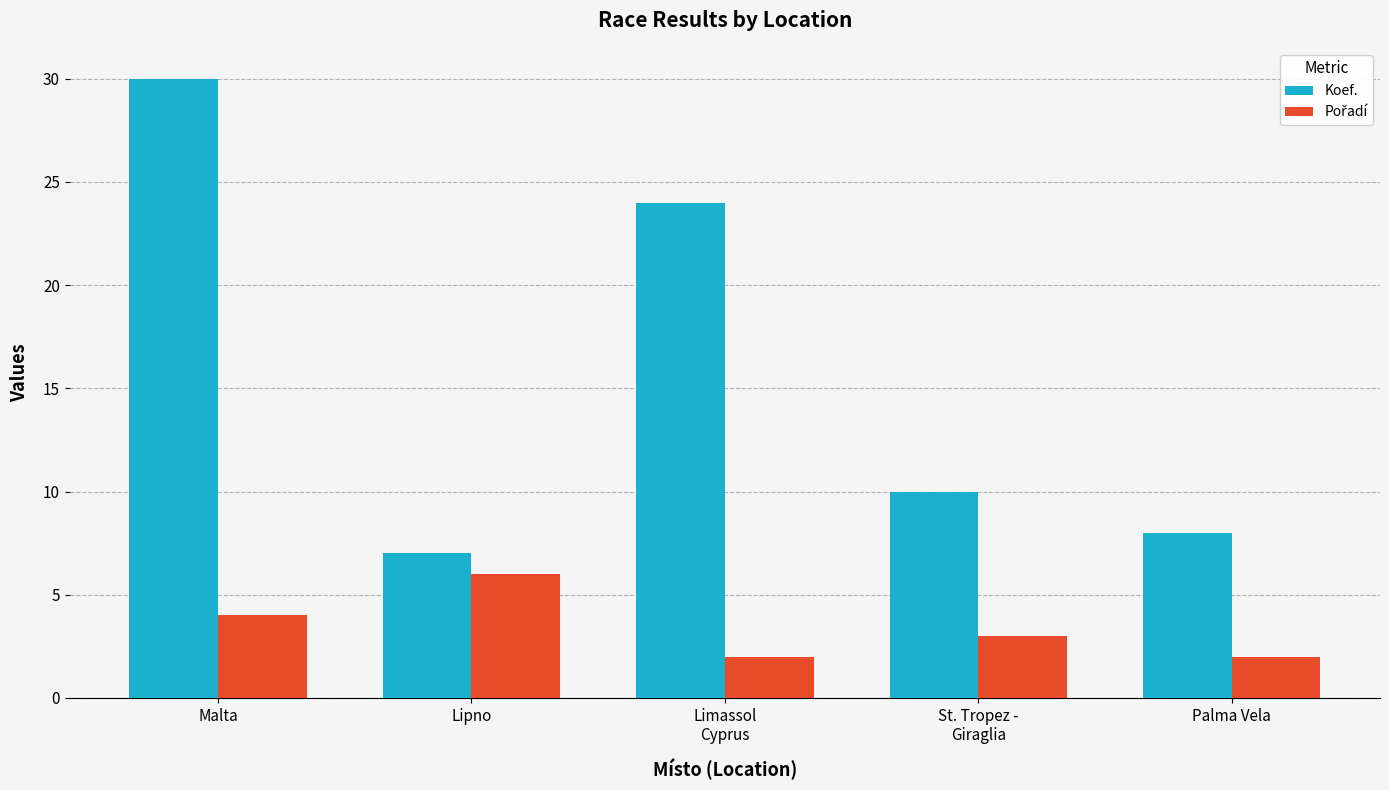

Where does the Koef. series first go above 10?

Malta